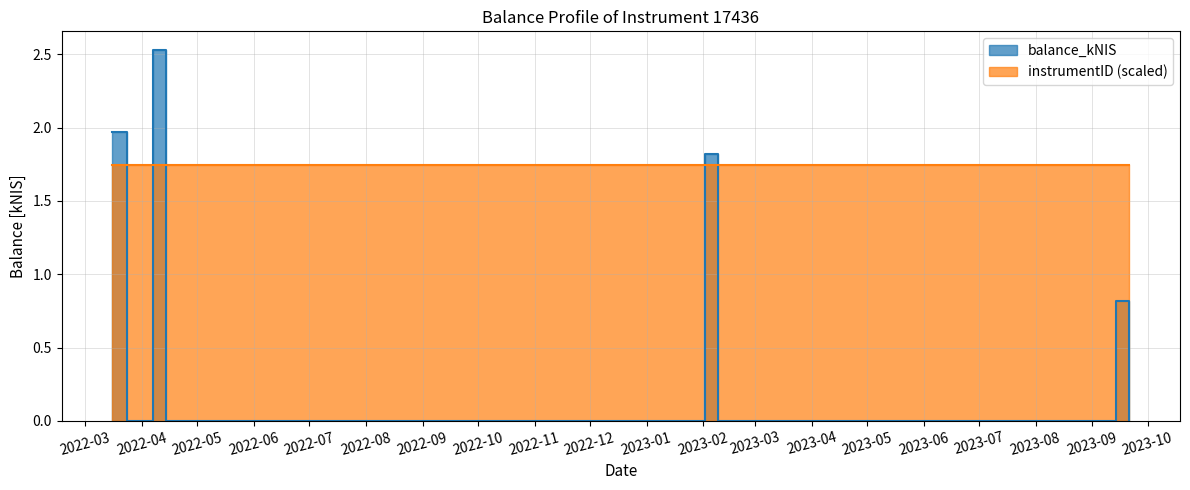

What is the difference between the maximum and minimum values?

2.5